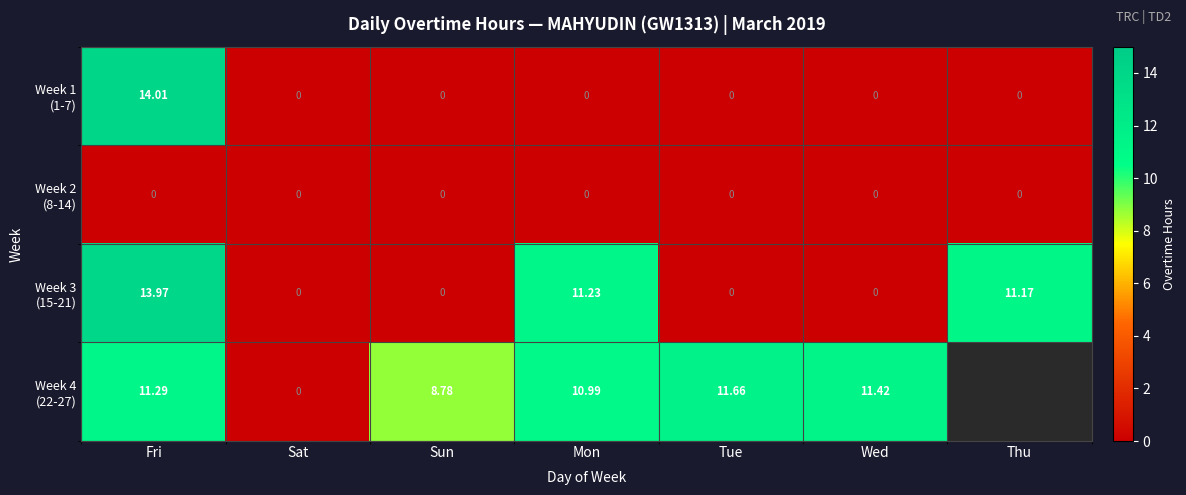

Rank the series at Fri from lowest to highest value.

Week 2 (8-14), Week 4 (22-27), Week 3 (15-21), Week 1 (1-7)